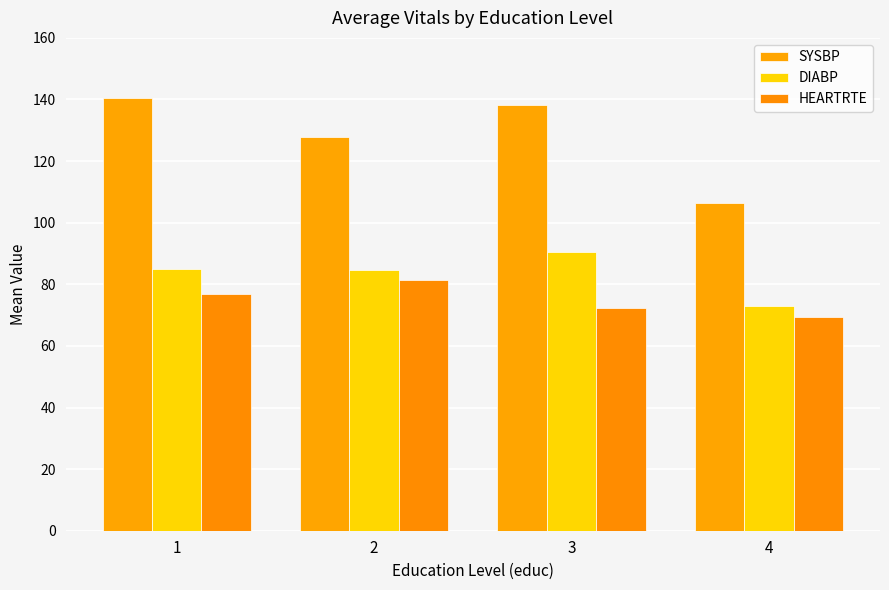

The SYSBP series shows 106.2 at 4. True or false?

True